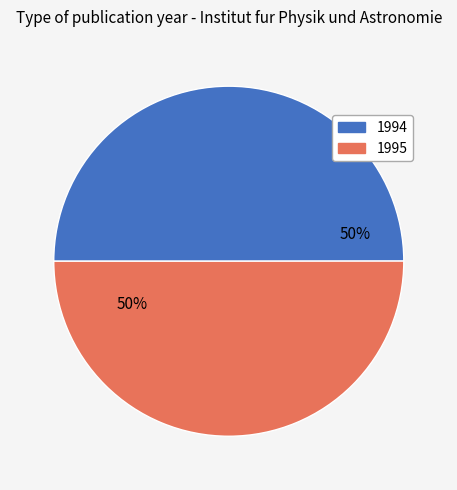

Is it true that 1995 is 42% of the pie?

False